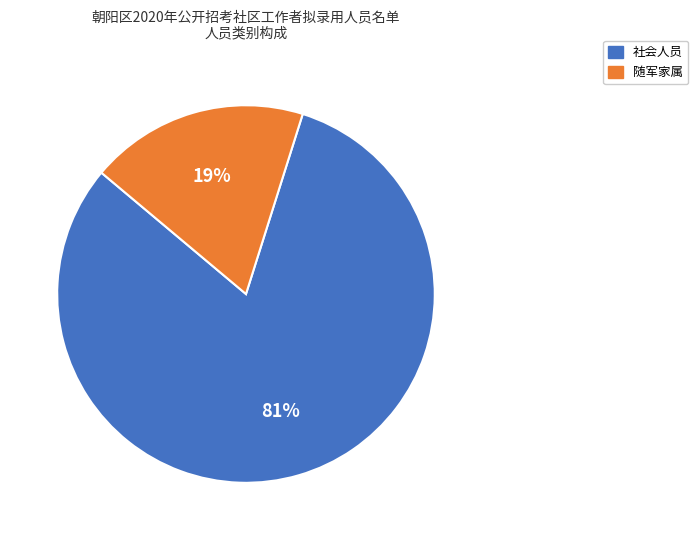

Count the number of slices in the pie.

2